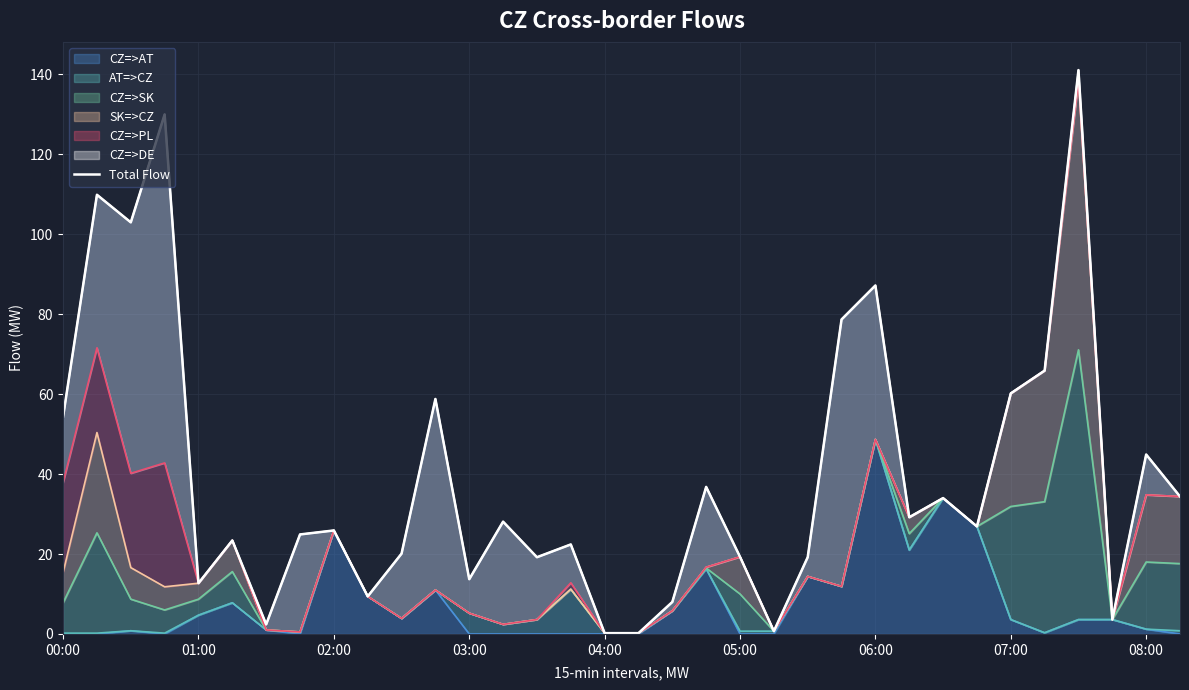

How many lines are shown in the chart?

1